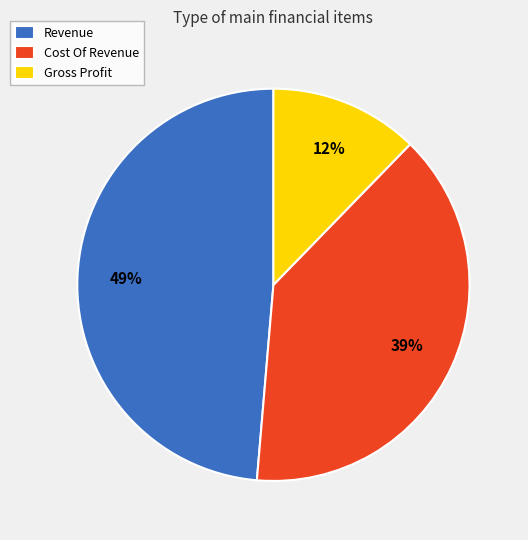

Is there any slice that represents more than half of the pie?

No